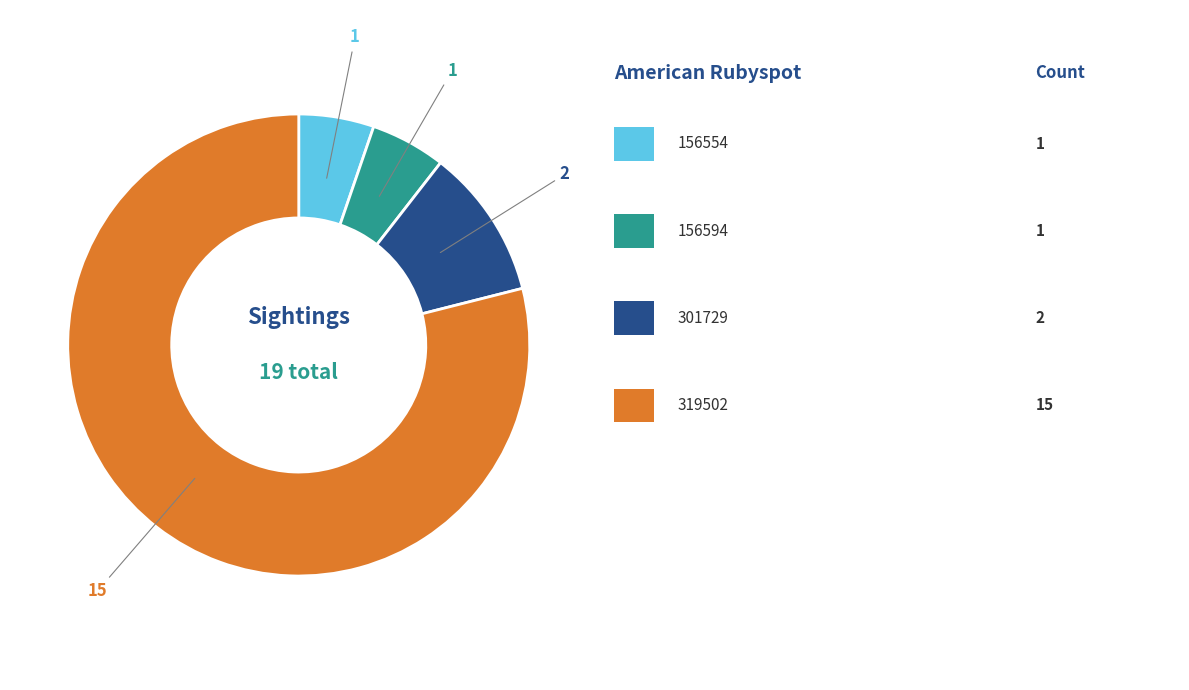

Is there any slice that represents more than half of the pie?

Yes